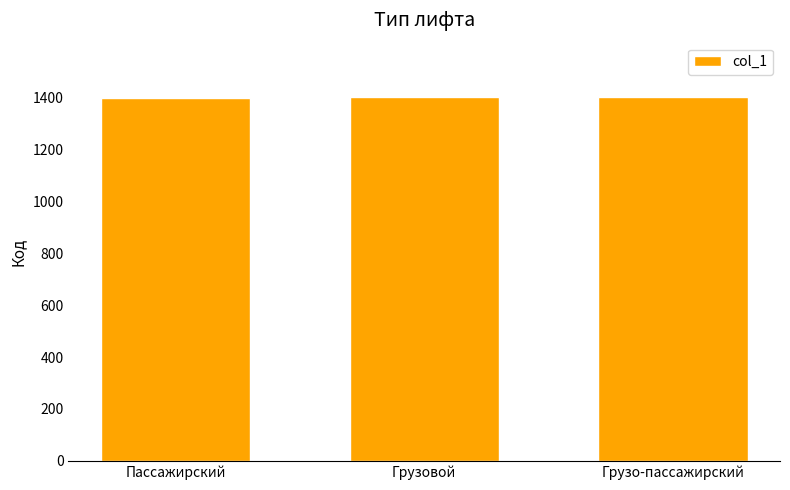

What is the value of the 2nd bar from the left?

1402